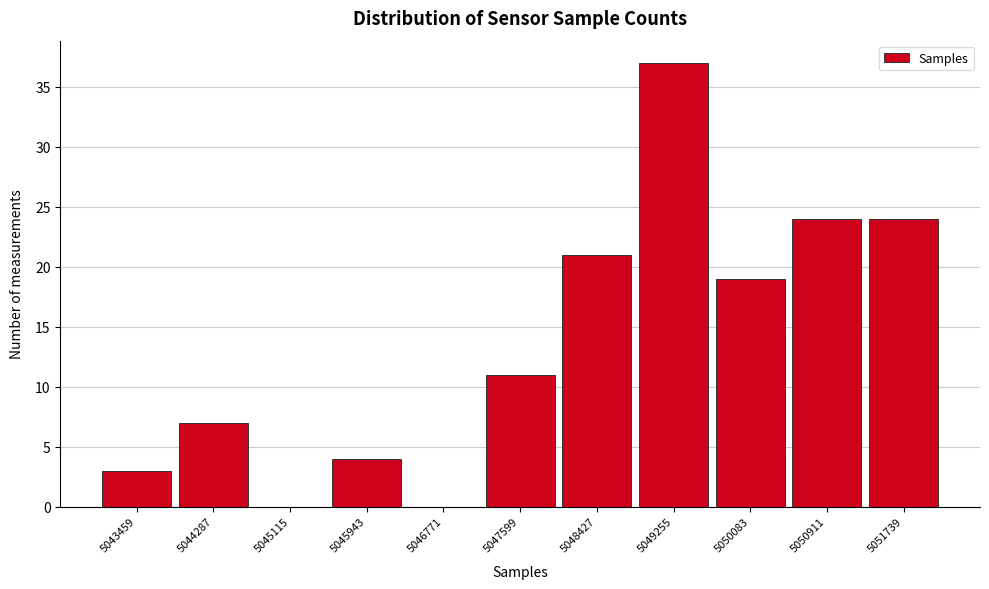

True or false: the data shows 5 at 5043459.

False